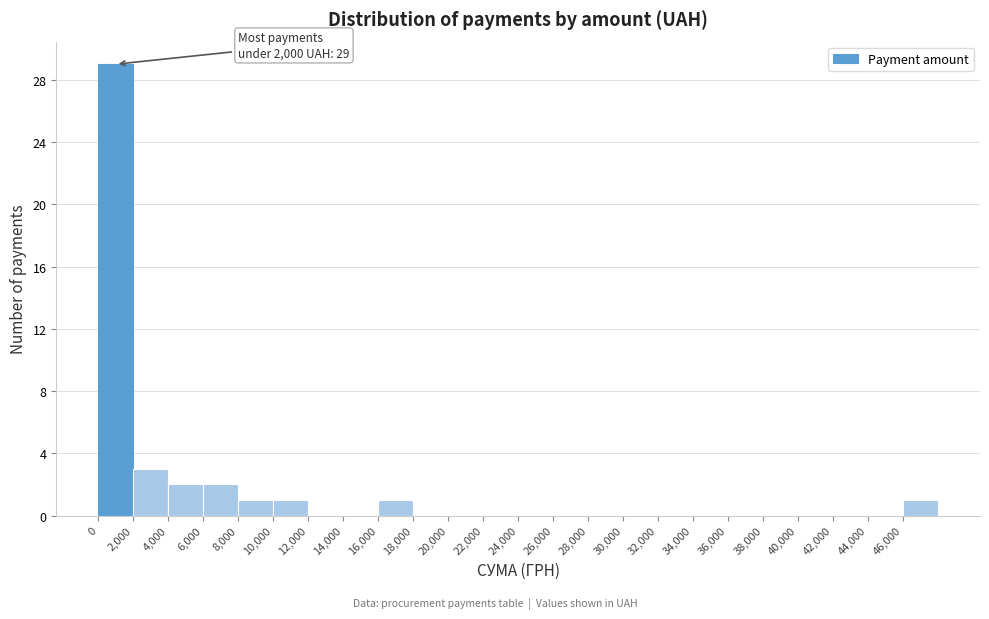

Over which range of the x-axis is the bar tallest?

0 to 2000